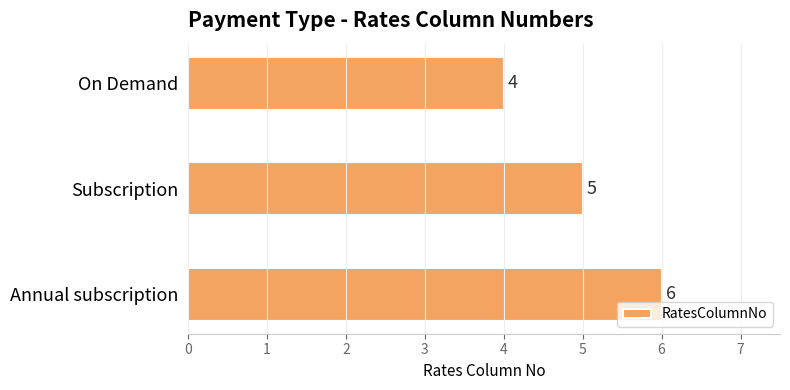

Are the bars horizontal?

Yes